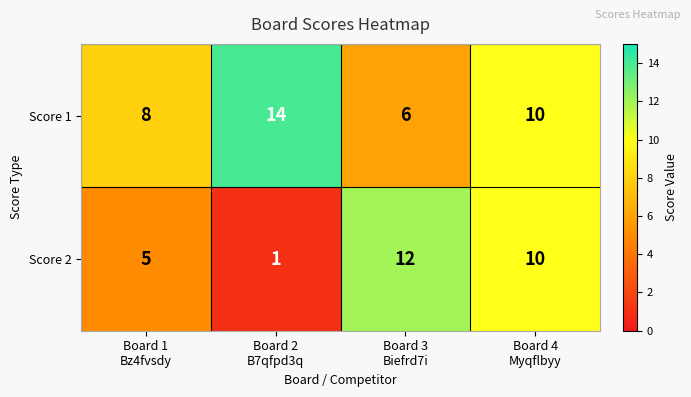

Rank the series by their maximum value, from lowest to highest.

Score 2, Score 1